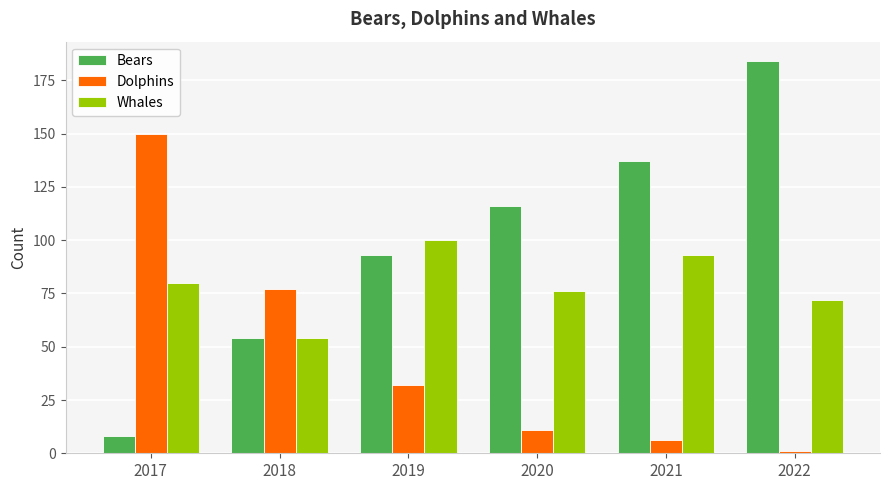

Reading left to right, extract all data points from this chart.

Bears: 2017=8	2018=54	2019=93	2020=116	2021=137	2022=184
Dolphins: 2017=150	2018=77	2019=32	2020=11	2021=6	2022=1
Whales: 2017=80	2018=54	2019=100	2020=76	2021=93	2022=72